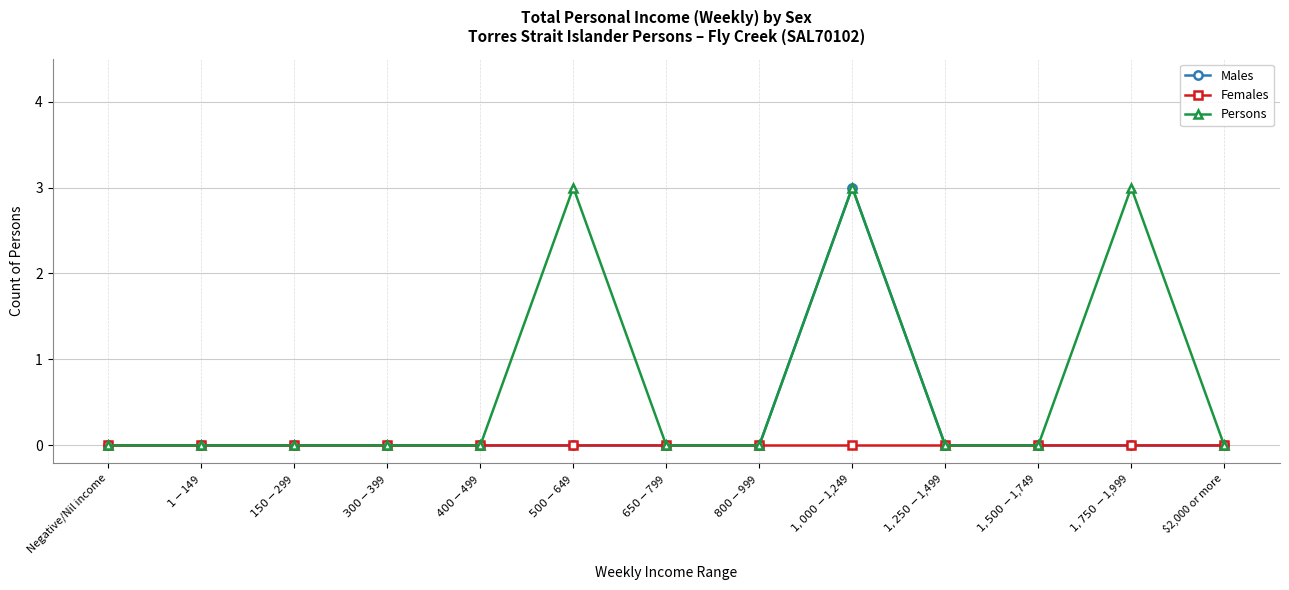

Rank the series by their average value, from highest to lowest.

Persons, Males, Females